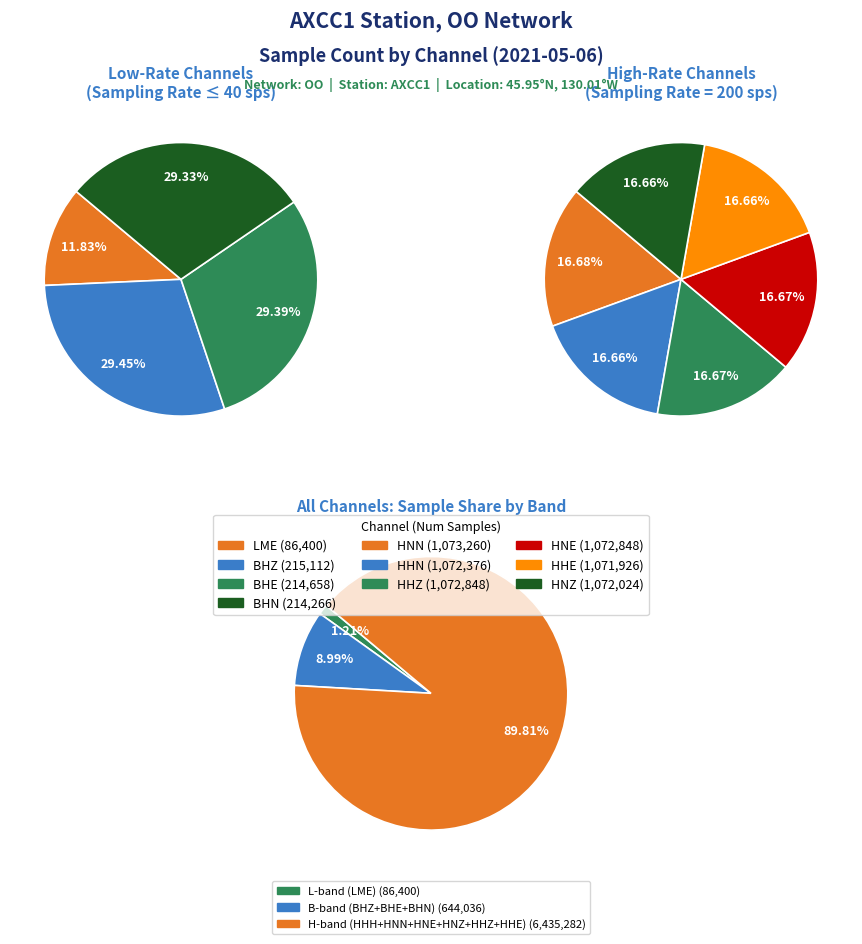

Combined, do HNN and HHE account for over 50%?

No